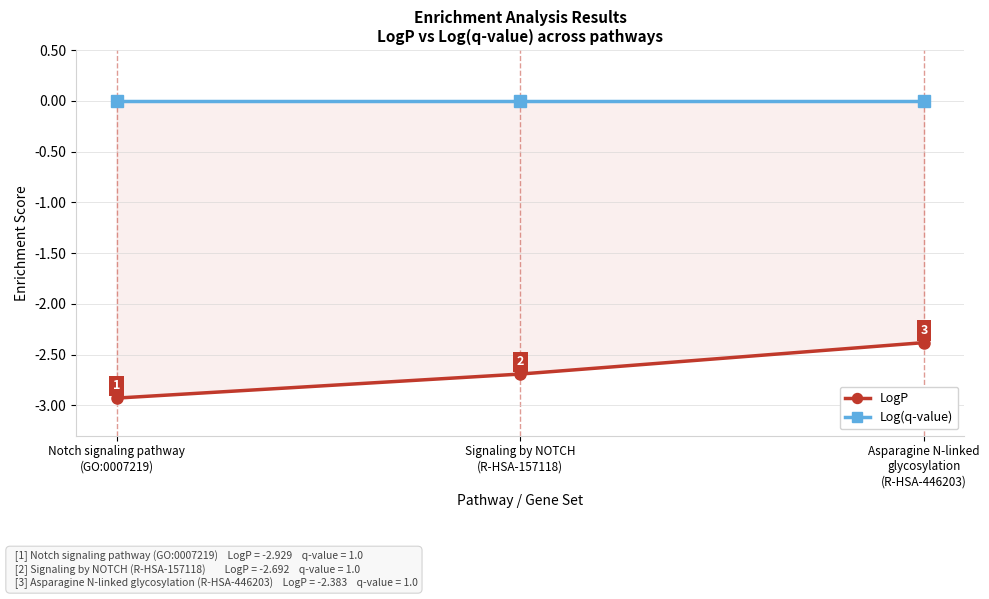

Which series has the largest total across all categories?

Log(q-value)